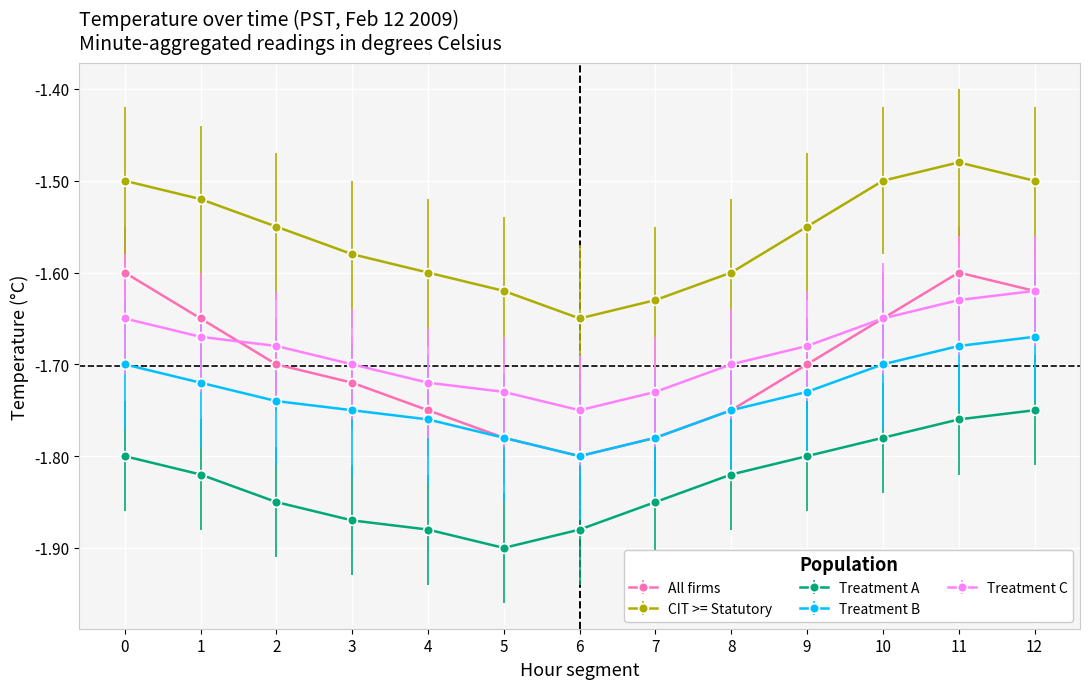

Where is the first local minimum for CIT >= Statutory?

6